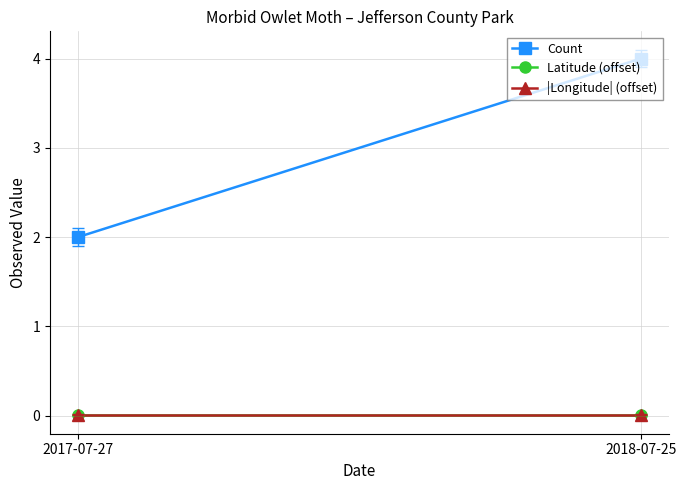

The value of Count at 2018-07-25 is 4.0. True or false?

True